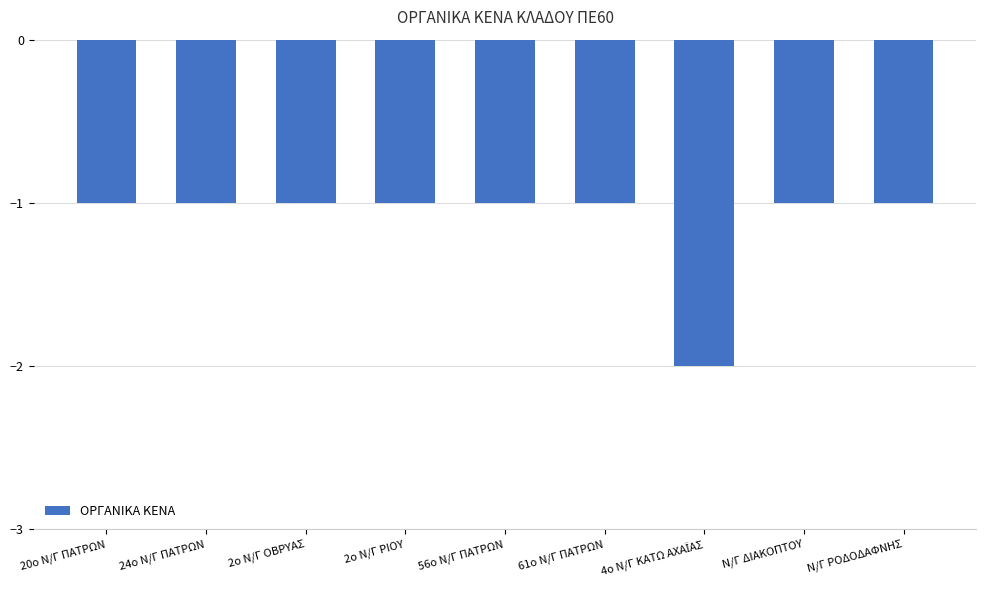

How many series are shown in this chart?

1